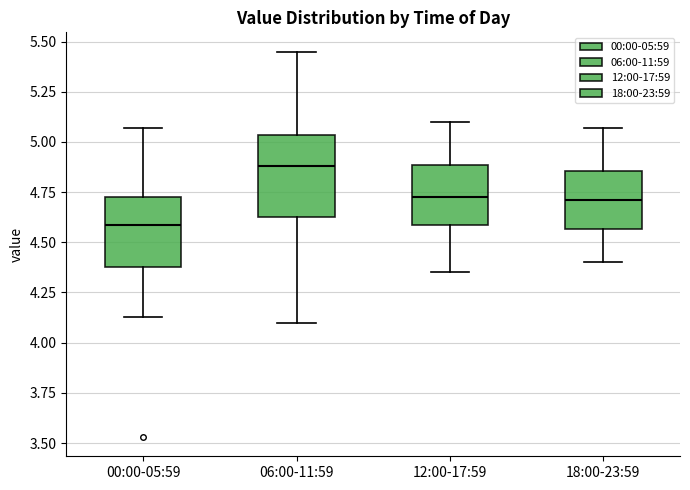

Reading left to right, transcribe this box plot: for each box, give where its median line is, the range the box spans, and where its two whiskers end, as read against the y-axis. The values are not printed on the chart, so give them approximately, as read against the axis.

00:00-05:59: median 4.60, box 4.40 to 4.75, whiskers 4.15 to 5.05
06:00-11:59: median 4.90, box 4.65 to 5.05, whiskers 4.10 to 5.45
12:00-17:59: median 4.75, box 4.60 to 4.90, whiskers 4.35 to 5.10
18:00-23:59: median 4.70, box 4.55 to 4.85, whiskers 4.40 to 5.05